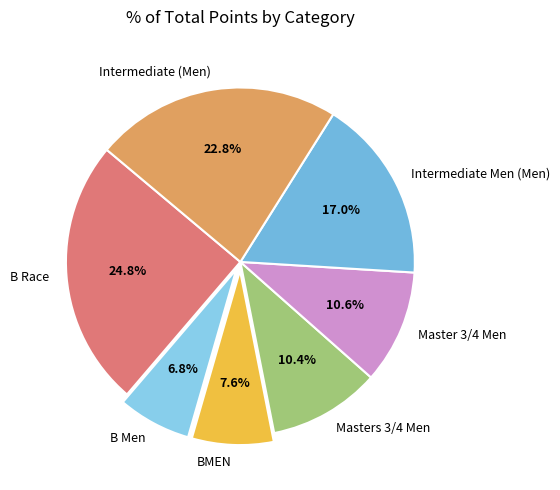

Which has a higher value, Master 3/4 Men or B Race?

B Race